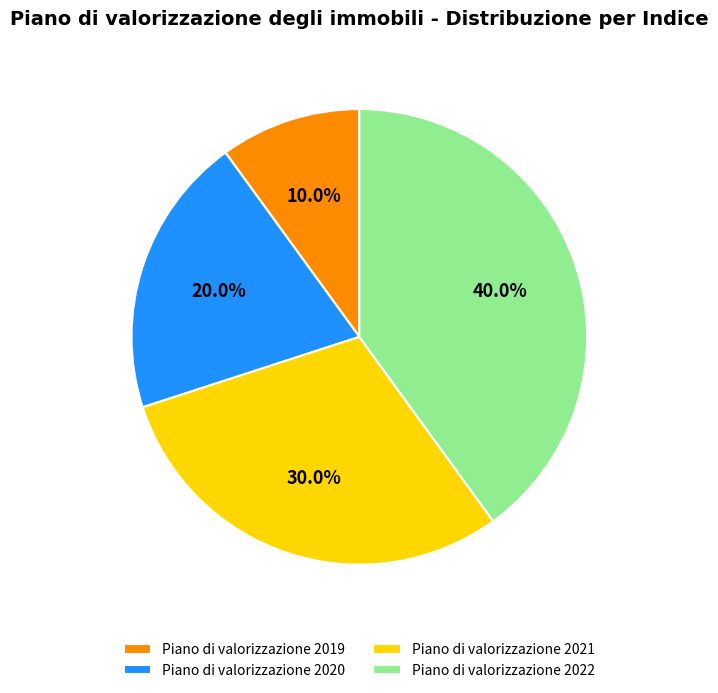

Between Piano di valorizzazione 2019 and Piano di valorizzazione 2022, which is larger?

Piano di valorizzazione 2022